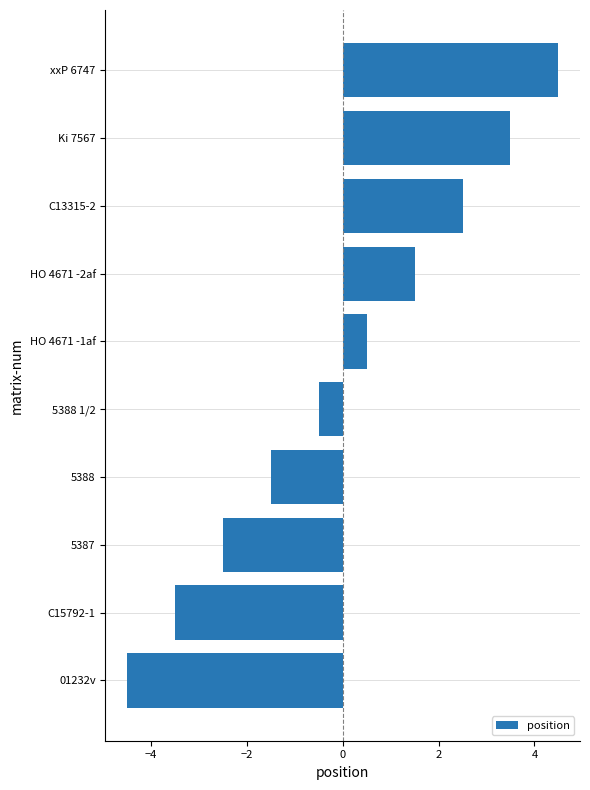

Rank the categories by value from lowest to highest.

01232v, C15792-1, 5387, 5388, 5388 1/2, HO 4671 -1af, HO 4671 -2af, C13315-2, Ki 7567, xxP 6747